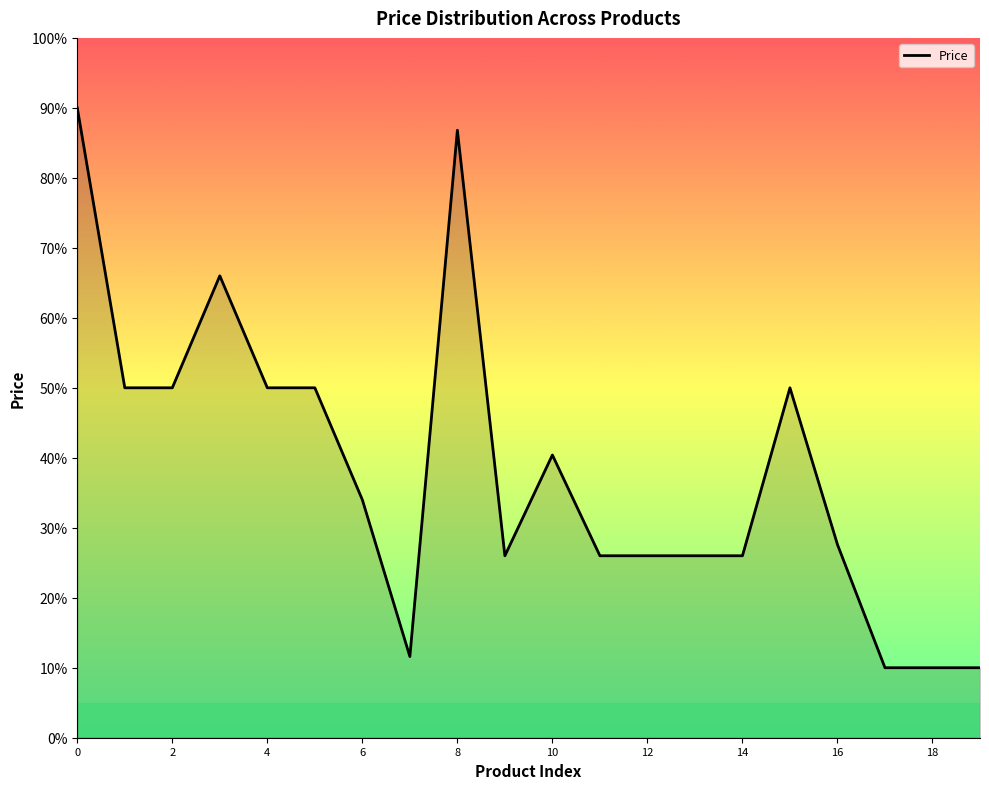

How many lines are shown in the chart?

1